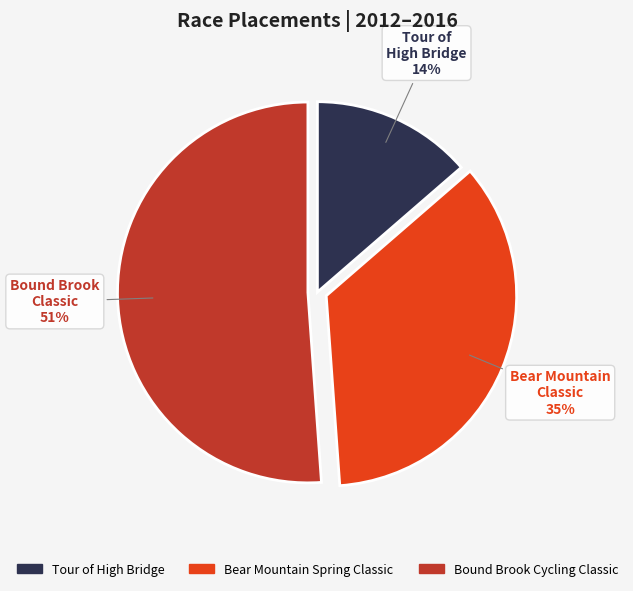

Count the number of slices in the pie.

3